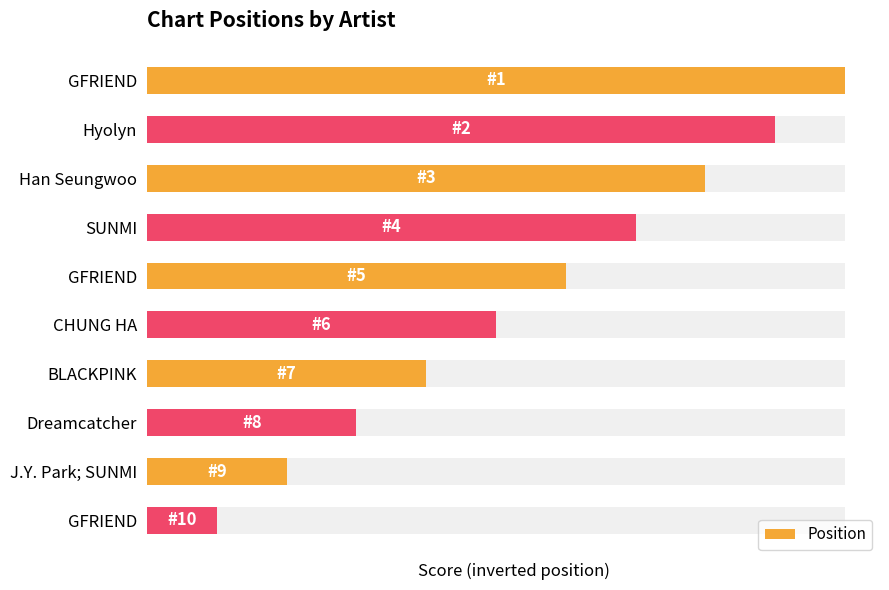

What is the change in value from Hyolyn to BLACKPINK?

-5